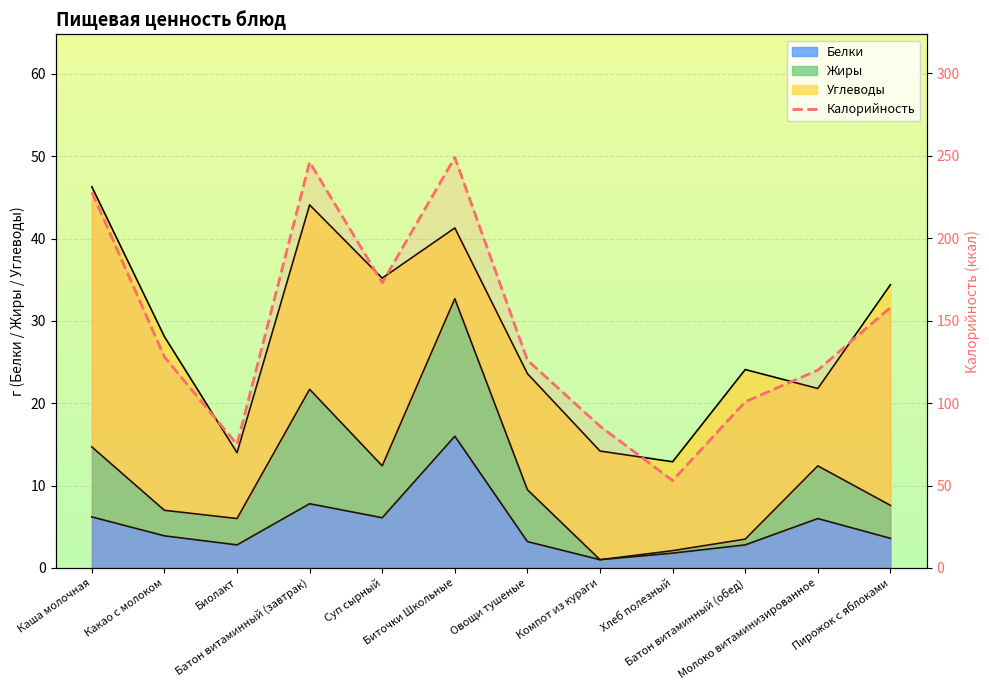

Rank the categories by value from highest to lowest.

Биточки Школьные, Батон витаминный (завтрак), Каша молочная, Суп сырный, Пирожок с яблоками, Какао с молоком, Овощи тушеные, Молоко витаминизированное, Батон витаминный (обед), Компот из кураги, Биолакт, Хлеб полезный